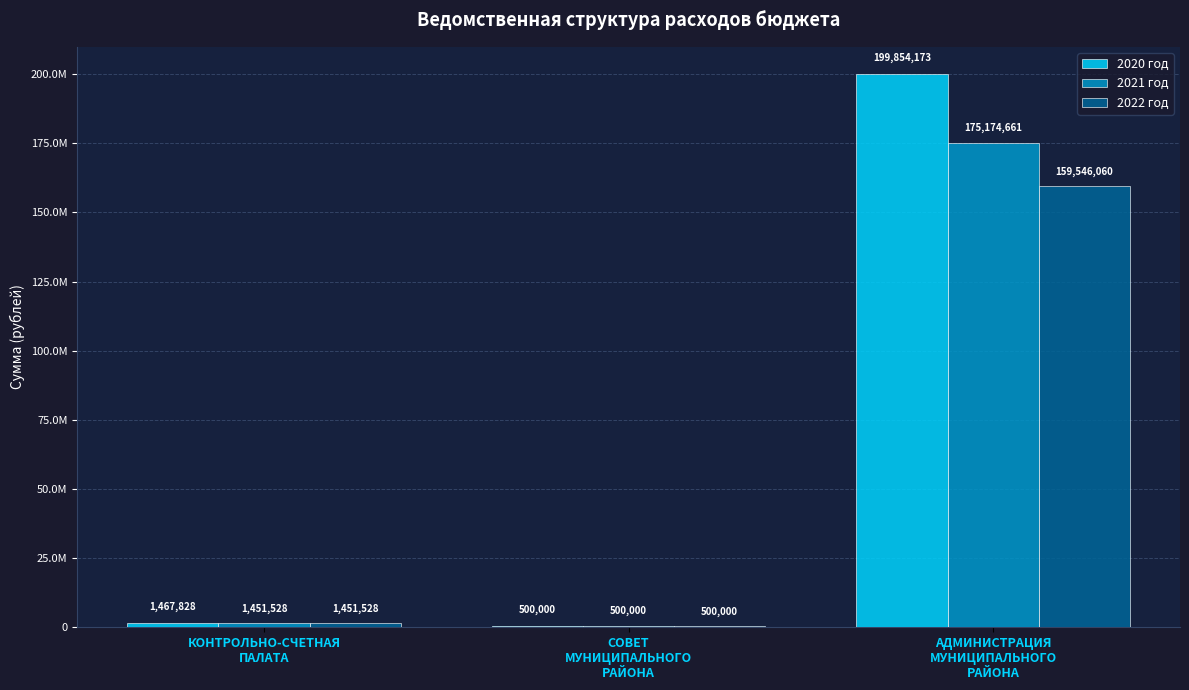

What is the label of the 3rd bar from the right?

КОНТРОЛЬНО-СЧЕТНАЯ
ПАЛАТА